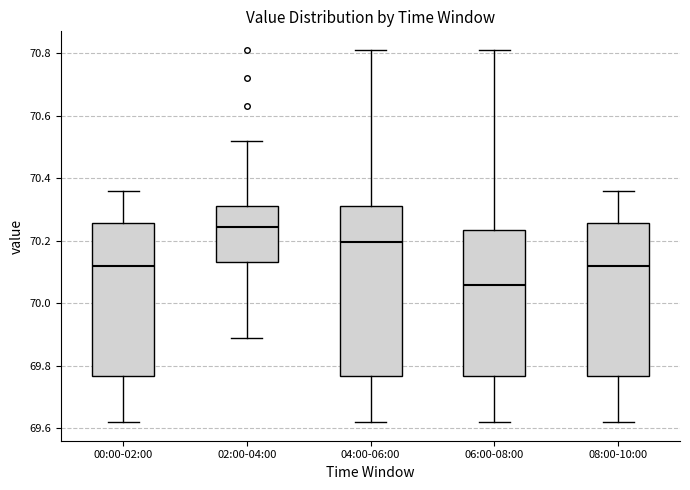

Reading left to right, read every box against the y-axis: the position of its median line, the range the box covers, and the ends of its whiskers. The values are not printed on the chart, so give them approximately, as read against the axis.

00:00-02:00: median 70.12, box 69.76 to 70.26, whiskers 69.62 to 70.36
02:00-04:00: median 70.24, box 70.14 to 70.32, whiskers 69.90 to 70.52
04:00-06:00: median 70.20, box 69.76 to 70.32, whiskers 69.62 to 70.82
06:00-08:00: median 70.06, box 69.76 to 70.24, whiskers 69.62 to 70.82
08:00-10:00: median 70.12, box 69.76 to 70.26, whiskers 69.62 to 70.36